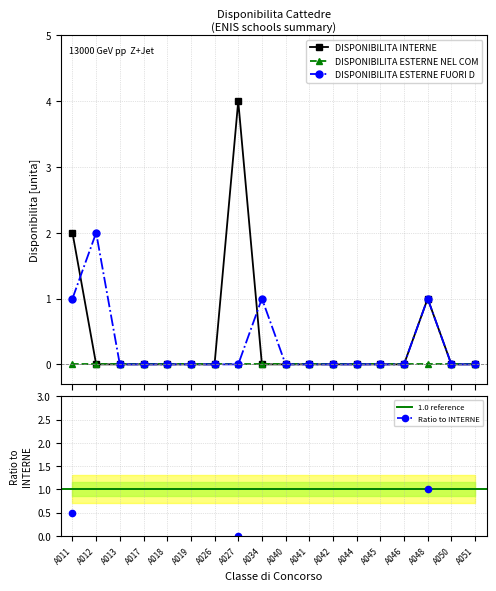

The DISPONIBILITA INTERNE series shows 0 at A046. True or false?

True